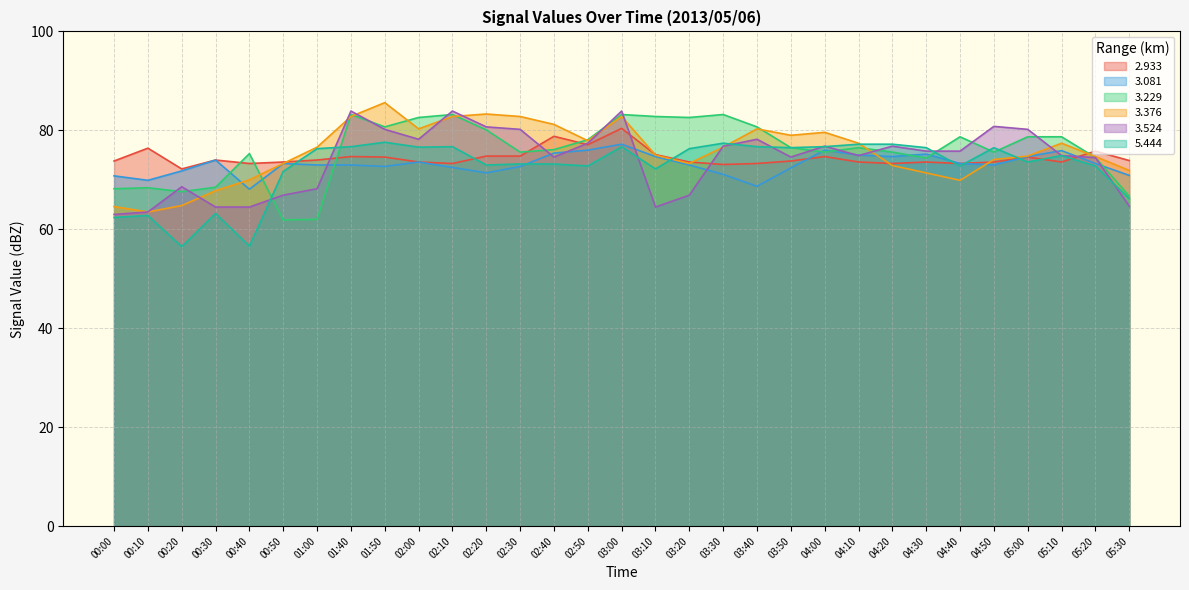

How many distinct data groups are displayed?

6